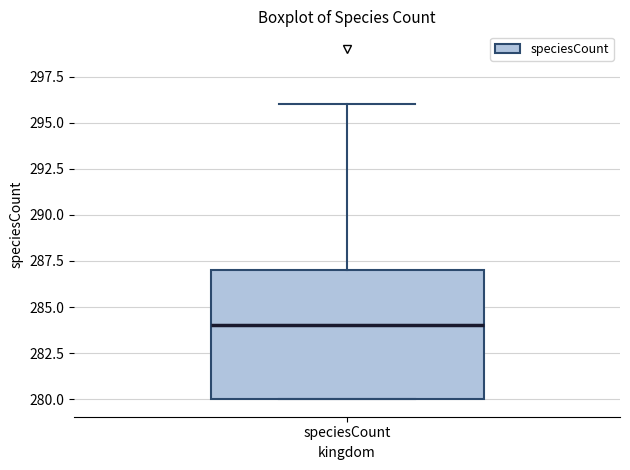

Read this box plot against the y-axis: the position of the median line, the range covered by the box, and the ends of both whiskers. The values are not printed on the chart, so give them approximately, as read against the axis.

median 284, box 280 to 287, whiskers 280 to 296